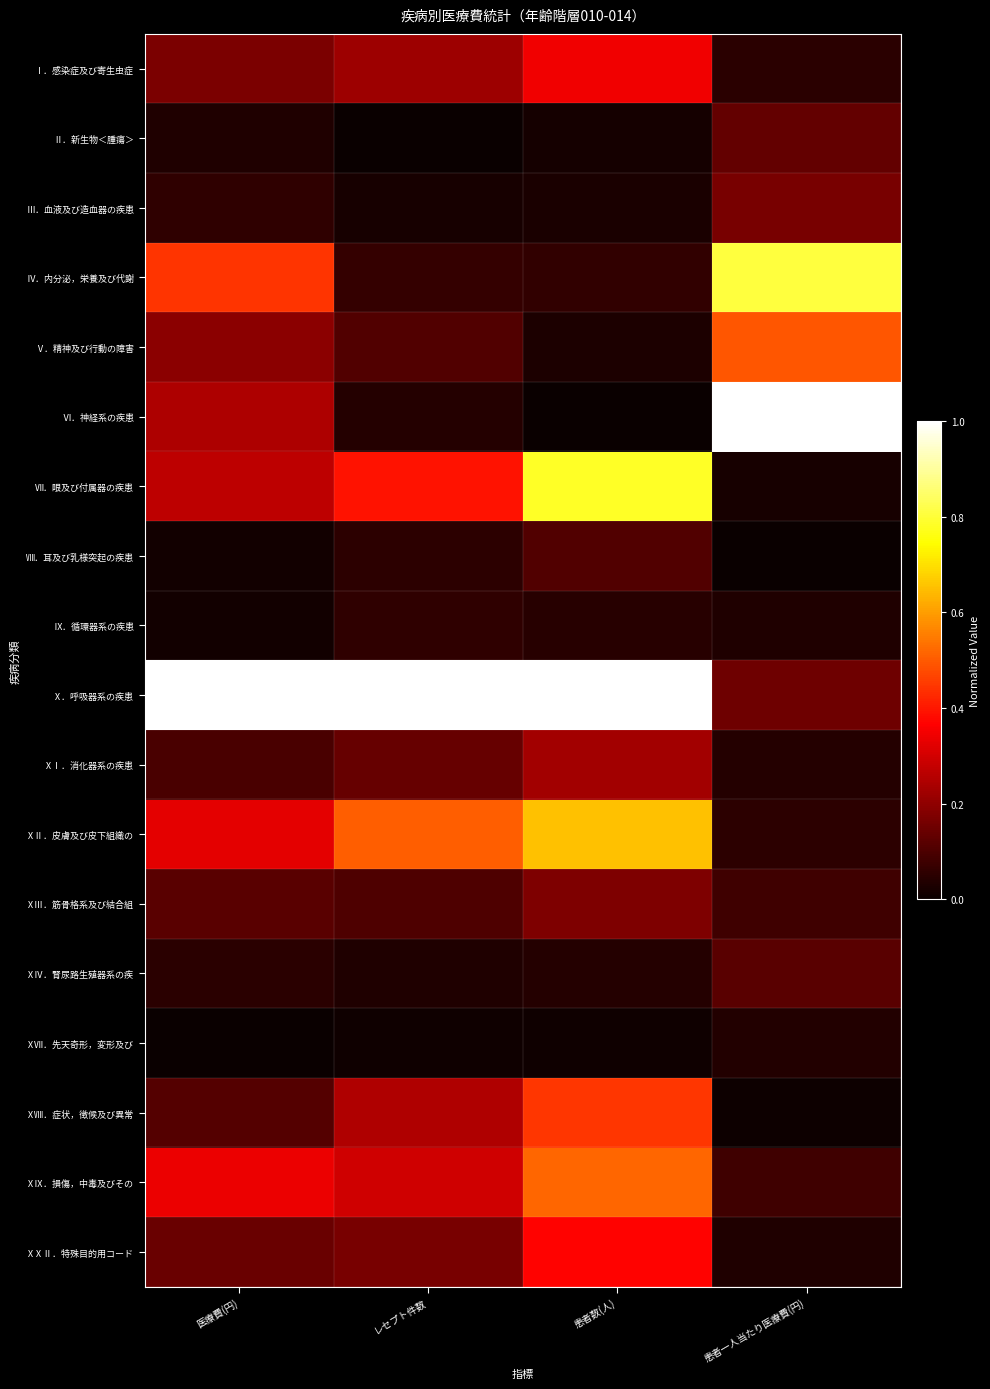

What is the total value across all series at 患者一人当たり医療費(円)?

3.3